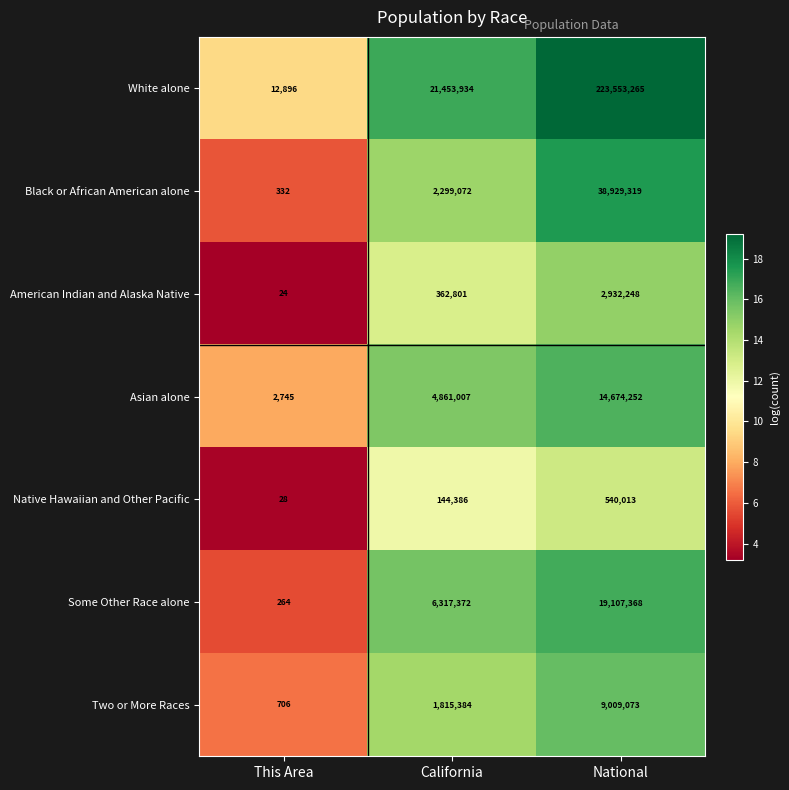

Where is Native Hawaiian and Other Pacific nearest to the value 270020?

California